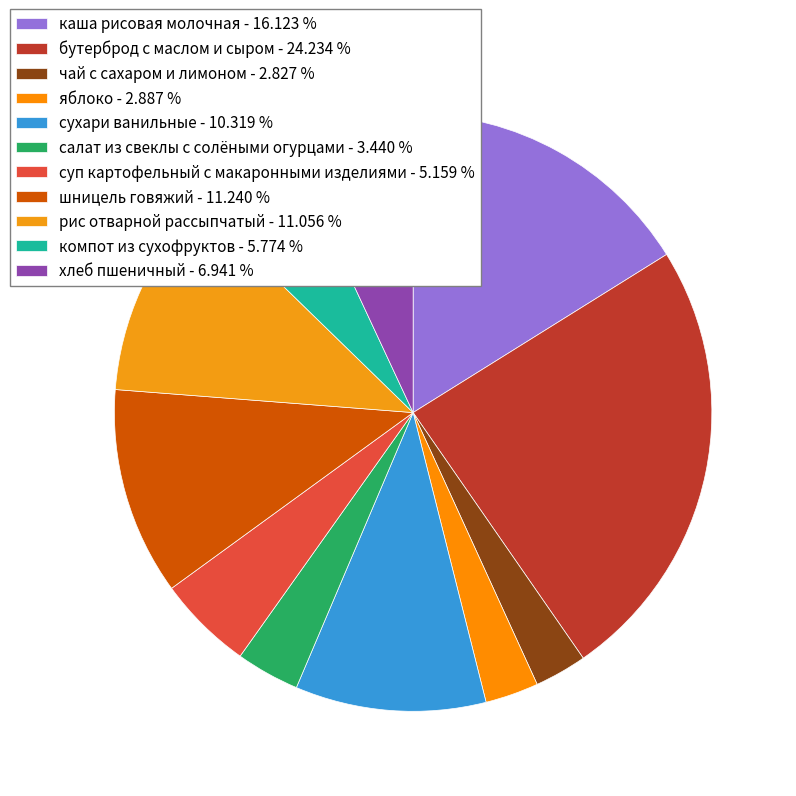

How many segments does this pie chart have?

11